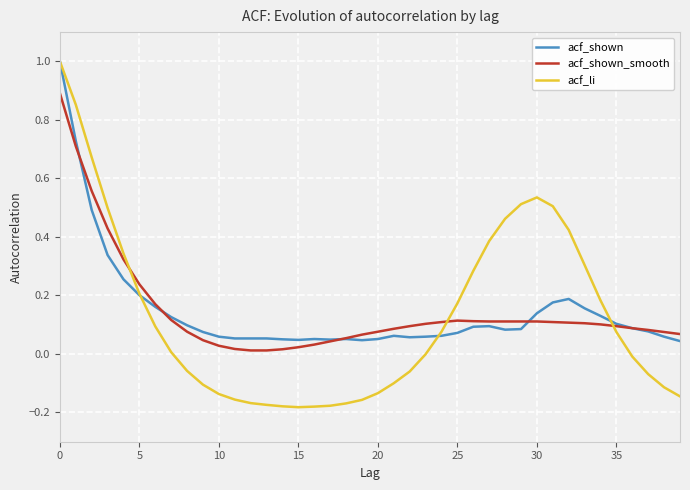

Which series has the largest range (max minus min)?

acf_li